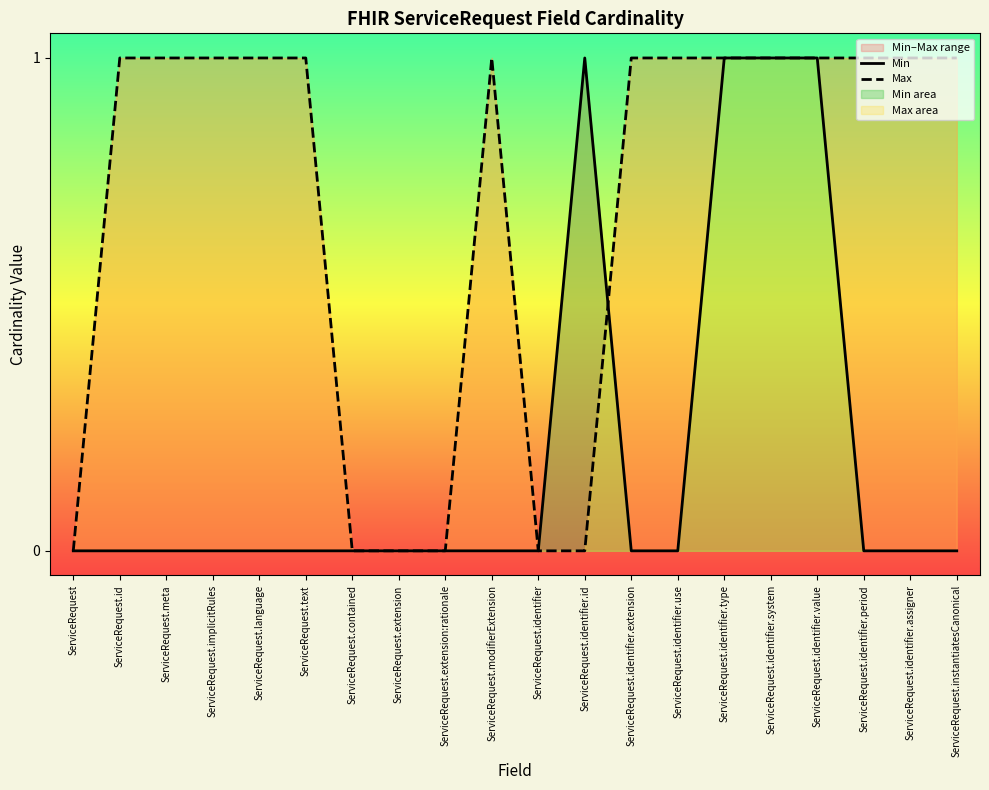

What position from the left is ServiceRequest.contained?

7